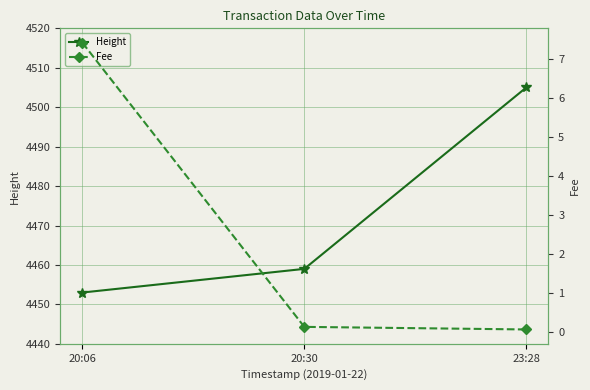

Is this an area chart (filled region under the line)?

No